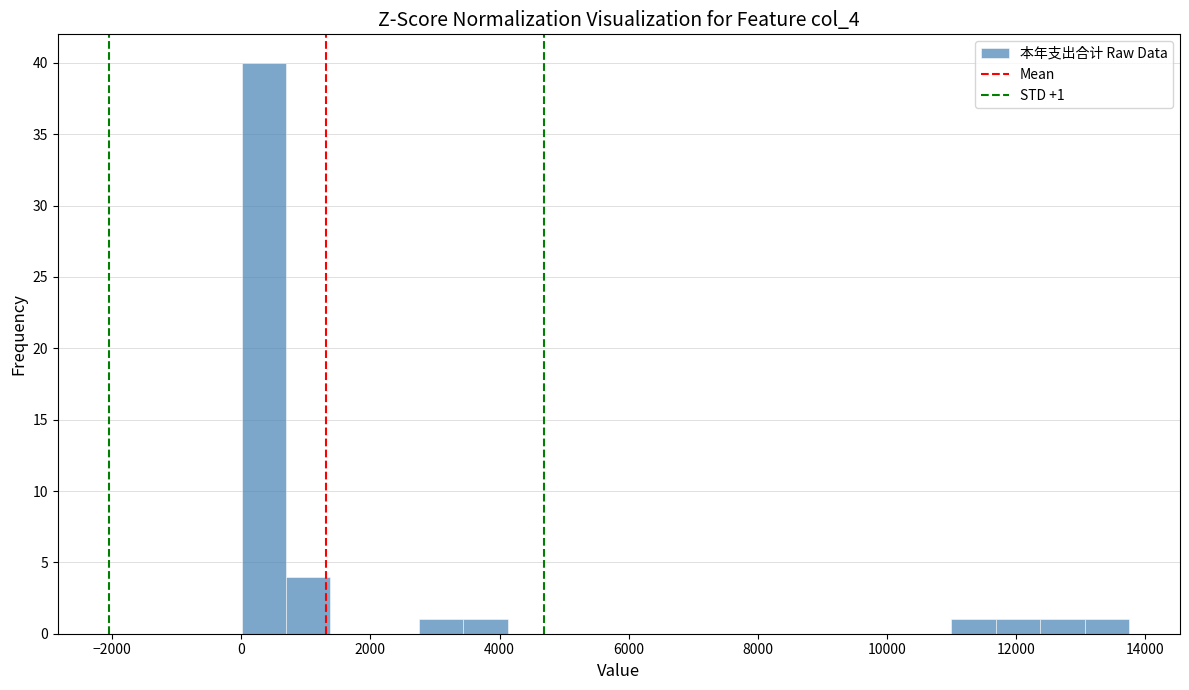

Around what value on the x-axis is the tallest bar? Give the approximate position of its centre, as read against the axis.

400